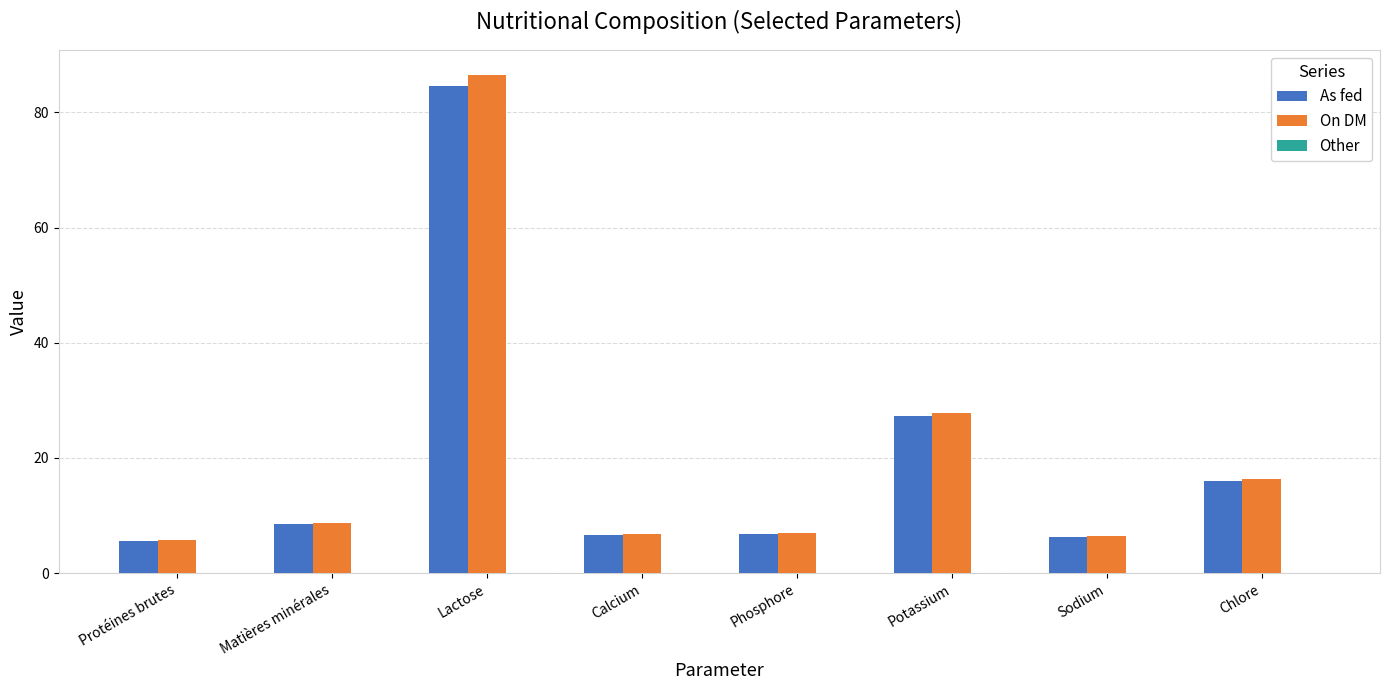

What value does the On DM series have at Calcium?

6.8